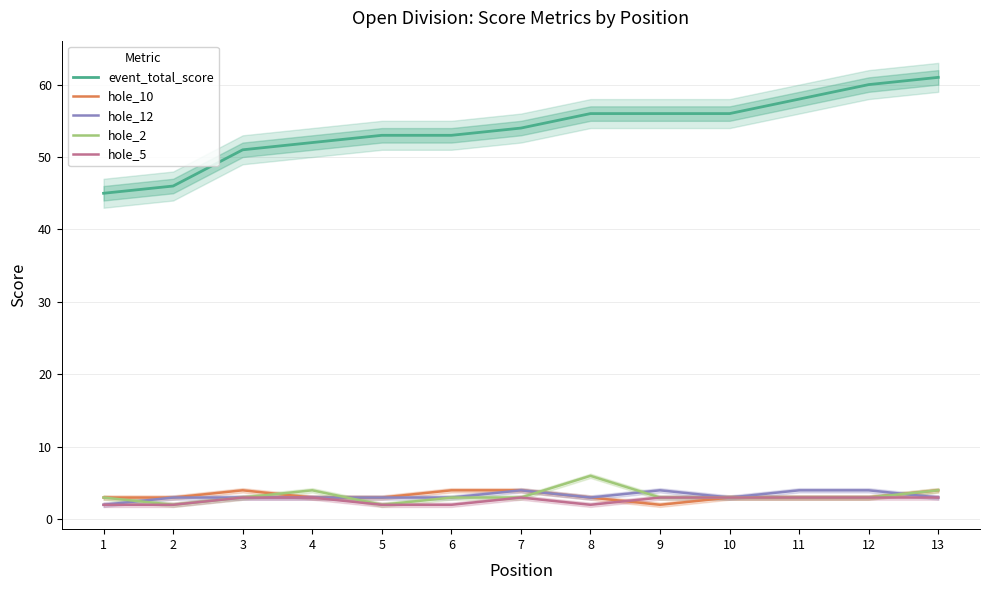

Reading right to left, list all the values displayed in this chart.

event_total_score: 61	60	58	56	56	56	54	53	53	52	51	46	45
hole_10: 4	3	3	3	2	3	4	4	3	3	4	3	3
hole_12: 3	4	4	3	4	3	4	3	3	3	3	3	2
hole_2: 4	3	3	3	3	6	3	3	2	4	3	2	3
hole_5: 3	3	3	3	3	2	3	2	2	3	3	2	2